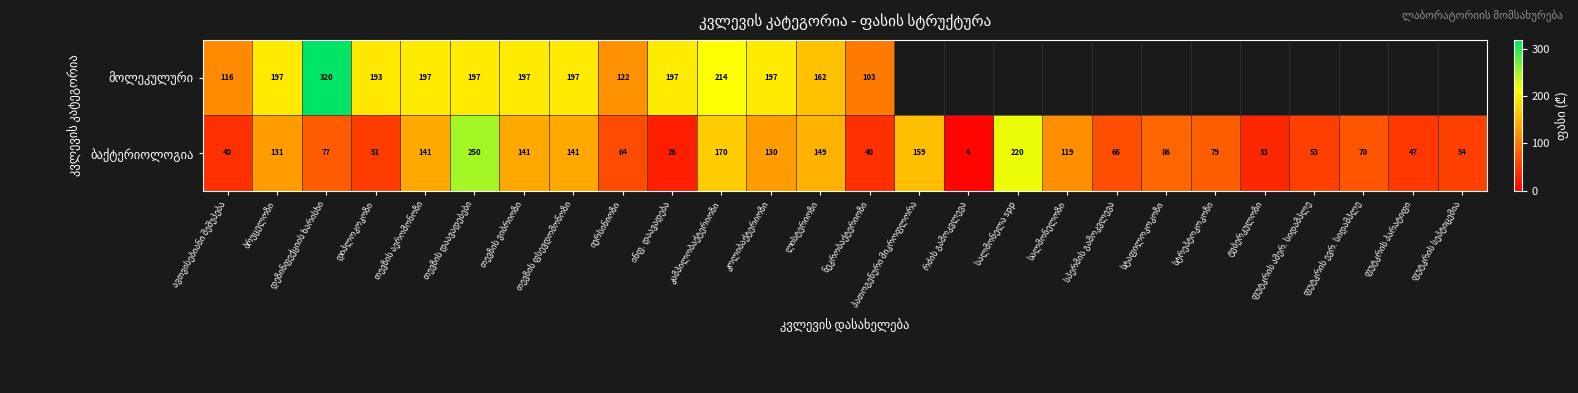

Which series has the largest range (max minus min)?

ბაქტერიოლოგია